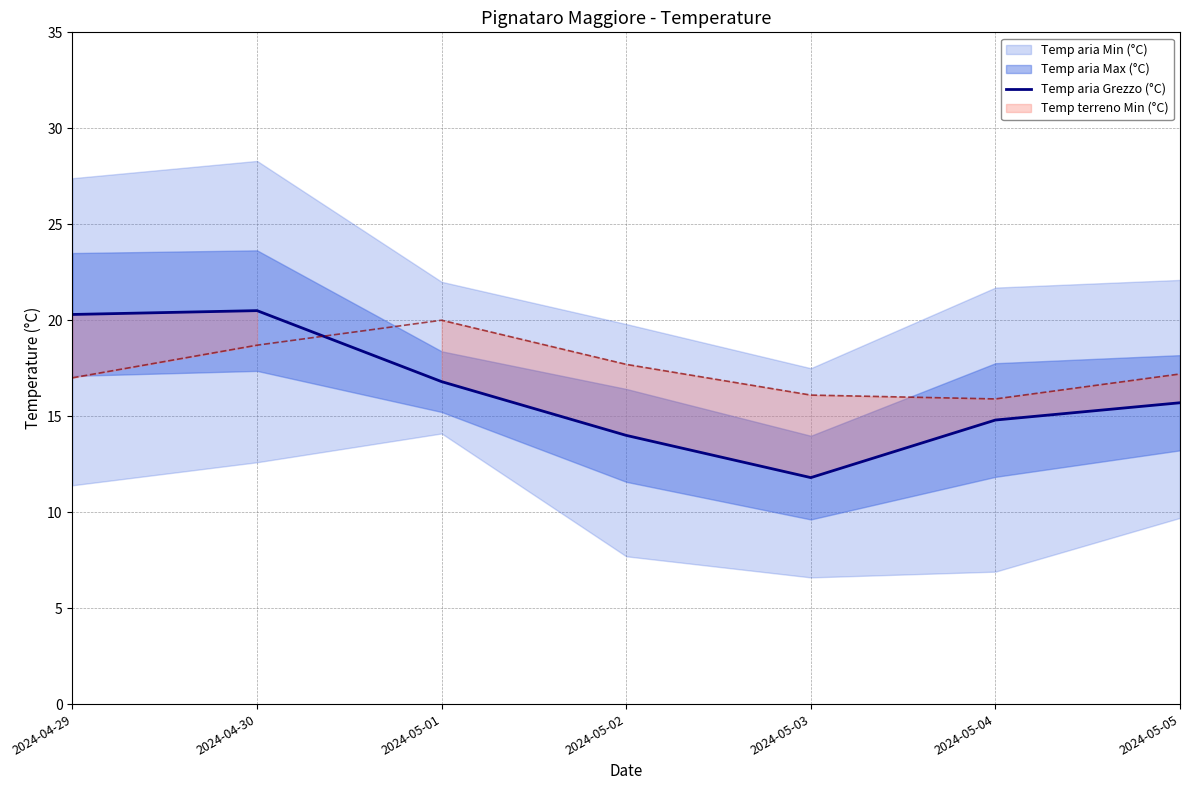

Is it true that the value at 2024-04-29 is 20.3?

True